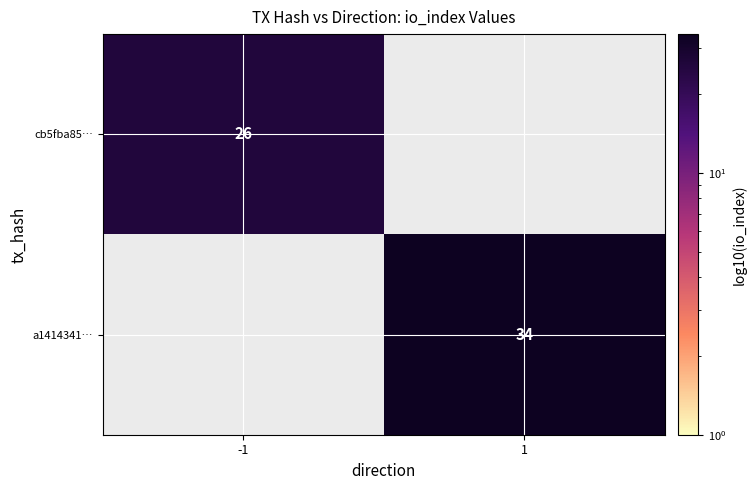

Is the value of a1414341… at 1 greater than the value of cb5fba85… at -1?

Yes